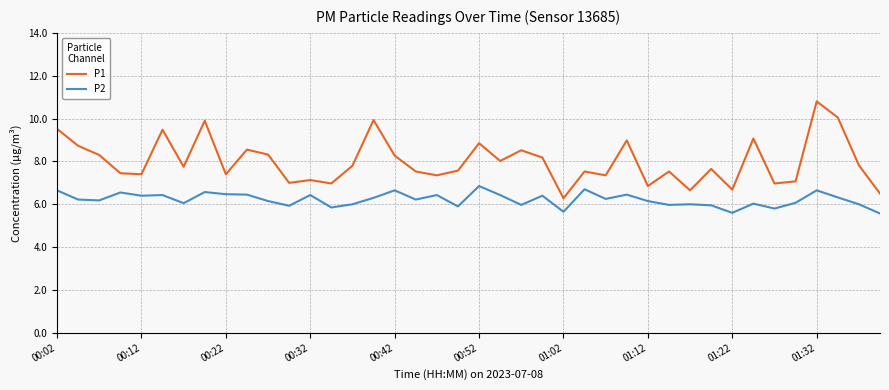

Which series has the largest total across all categories?

P1